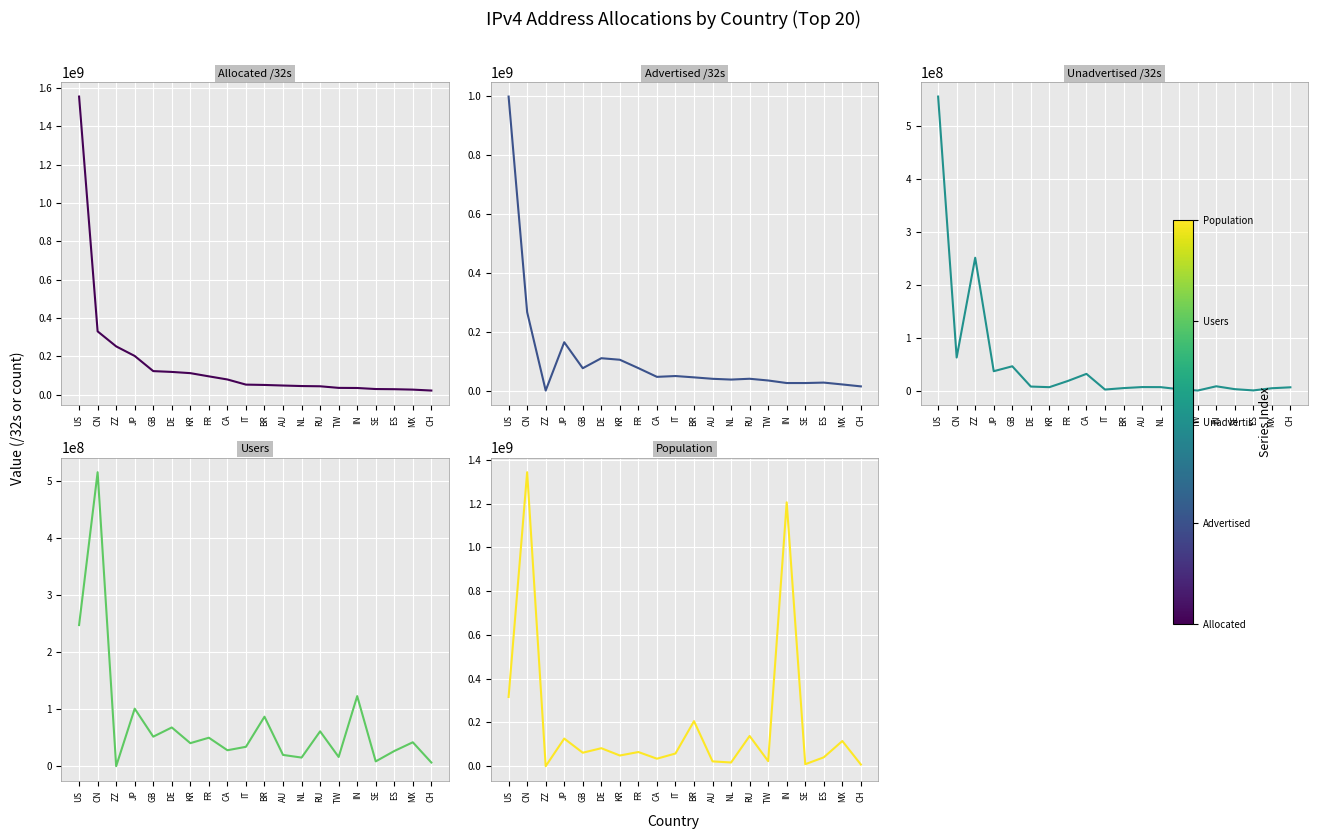

Which series has the largest total across all categories?

Population